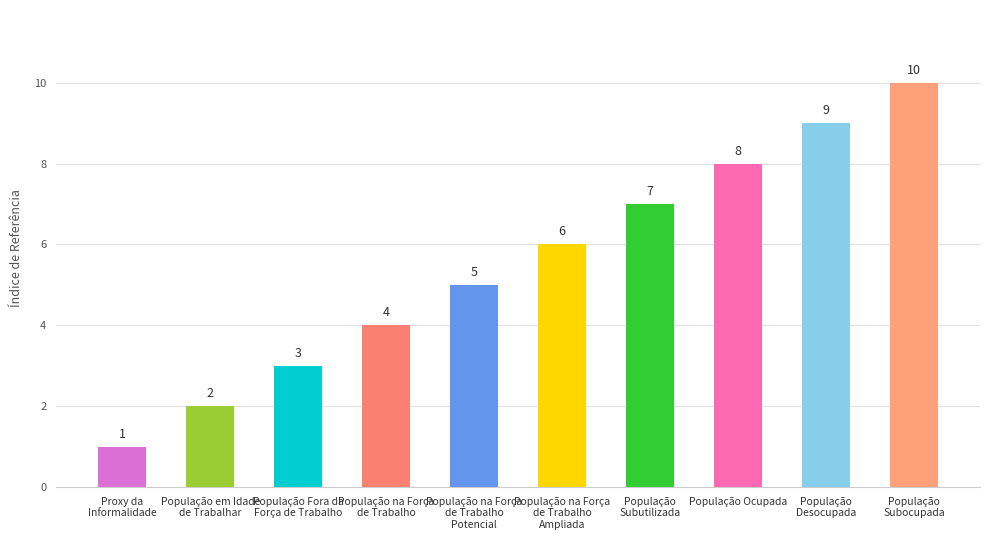

Reading left to right, list all the values displayed in this chart.

1	2	3	4	5	6	7	8	9	10